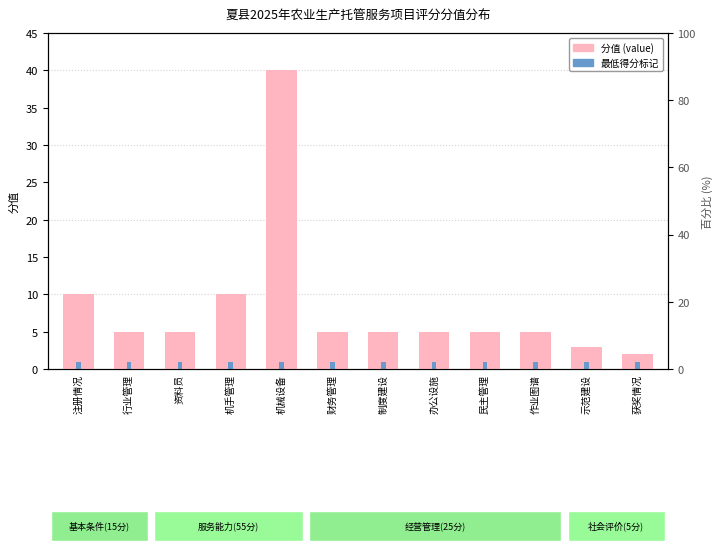

Reading right to left, list all the values displayed in this chart.

2	3	5	5	5	5	5	40	10	5	5	10